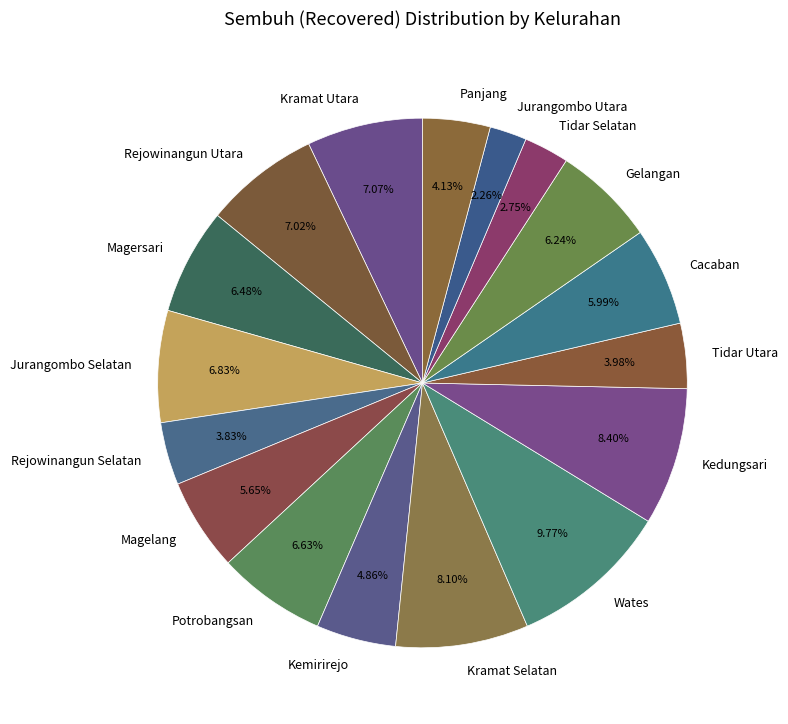

Do Rejowinangun Utara and Jurangombo Selatan together represent more than half of the pie?

No